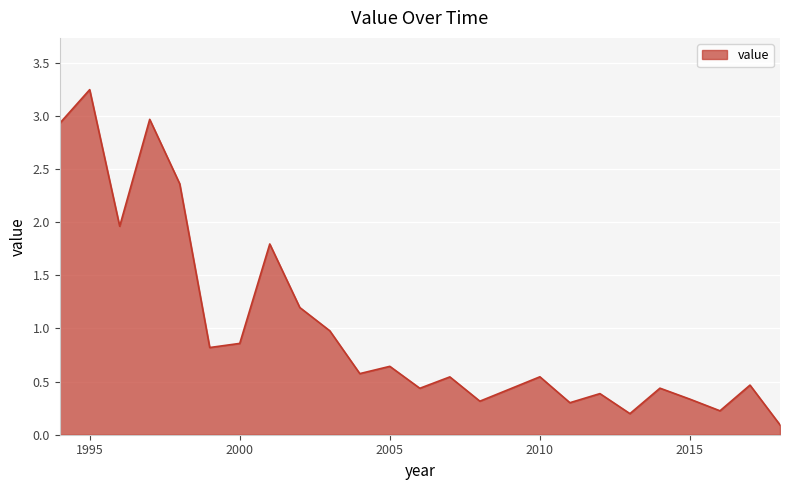

Reading left to right, what are all the values shown in this chart?

1994=2.9	1995=3.2	1996=2.0	1997=3.0	1998=2.4	1999=0.8	2000=0.9	2001=1.8	2002=1.2	2003=1.0	2004=0.6	2005=0.6	2006=0.4	2007=0.5	2008=0.3	2009=0.4	2010=0.5	2011=0.3	2012=0.4	2013=0.2	2014=0.4	2015=0.3	2016=0.2	2017=0.5	2018=0.1